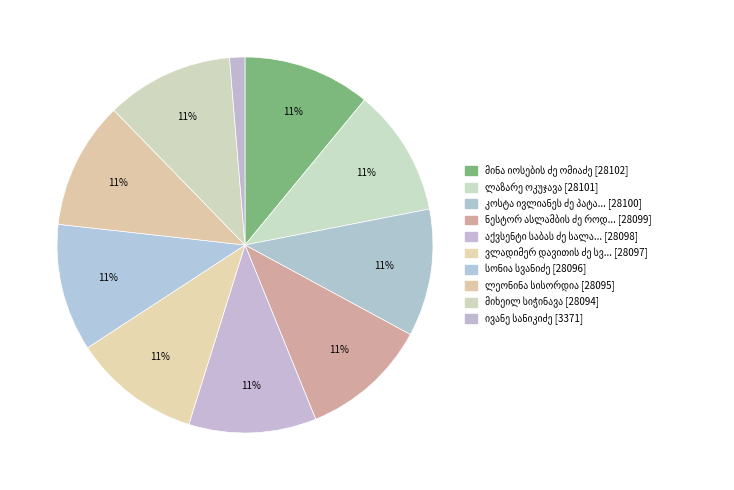

Count the number of slices in the pie.

10